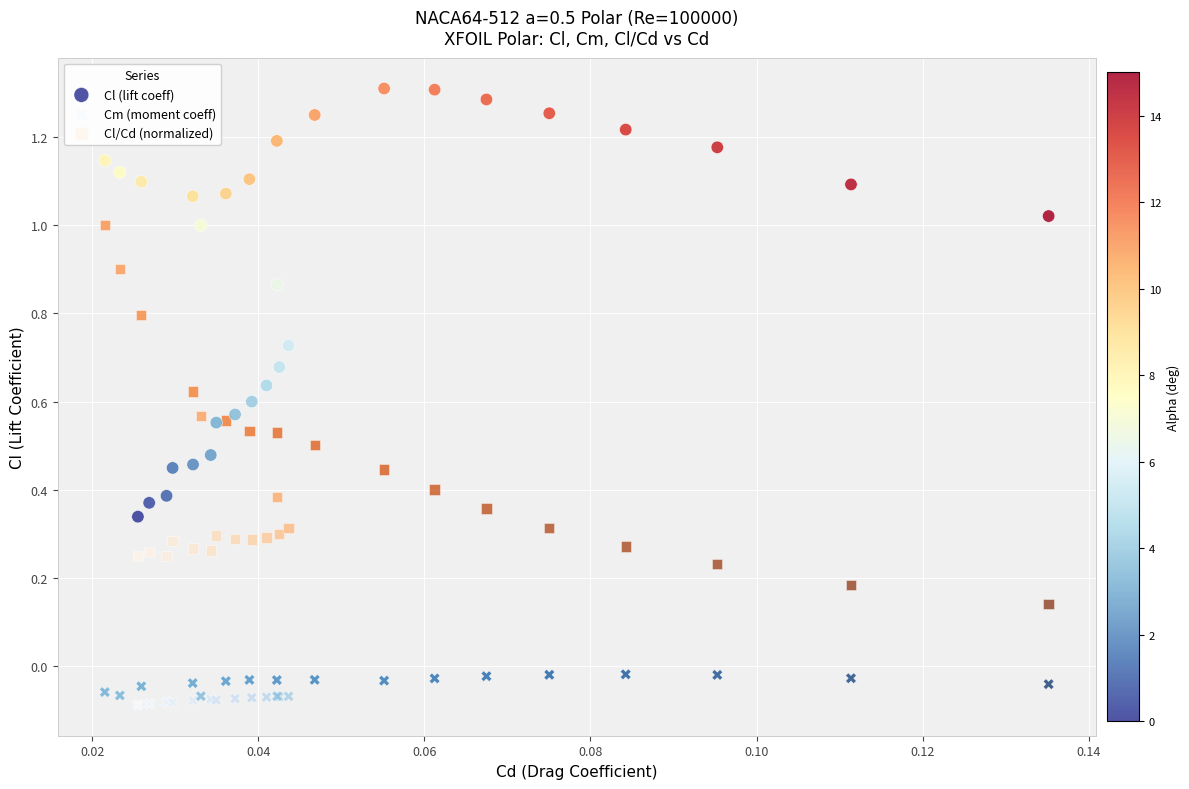

Which series reaches the minimum Y coordinate?

Cm (moment coeff)